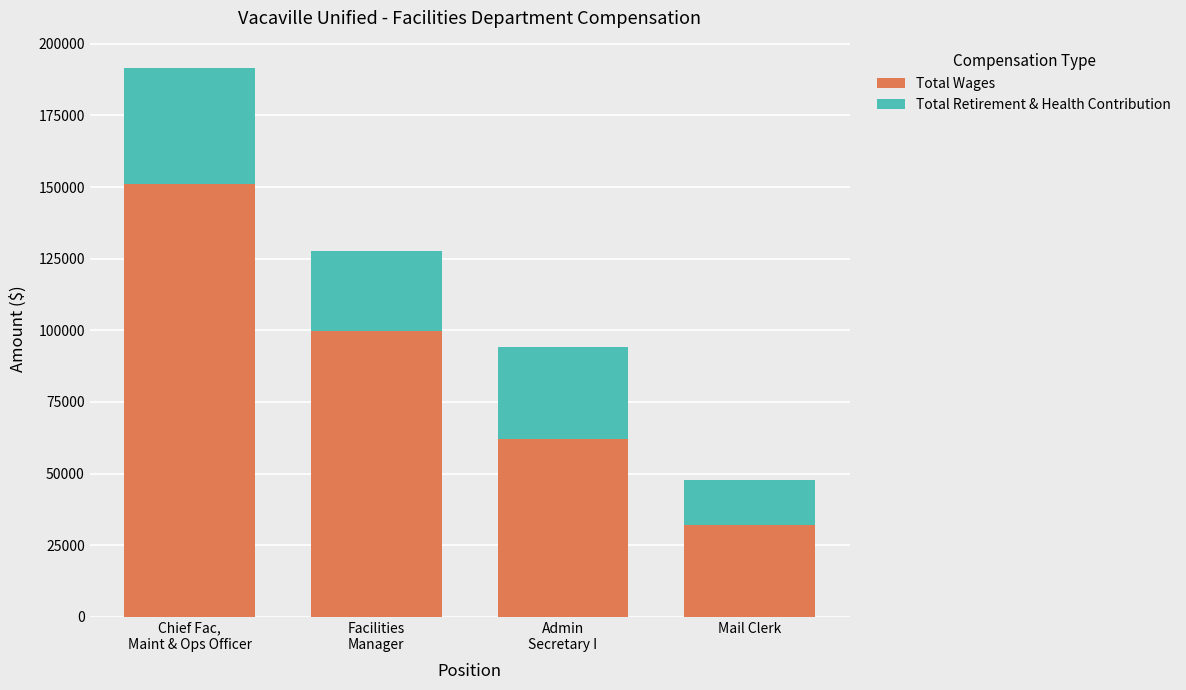

What are all the series names shown in the legend?

Total Wages, Total Retirement & Health Contribution